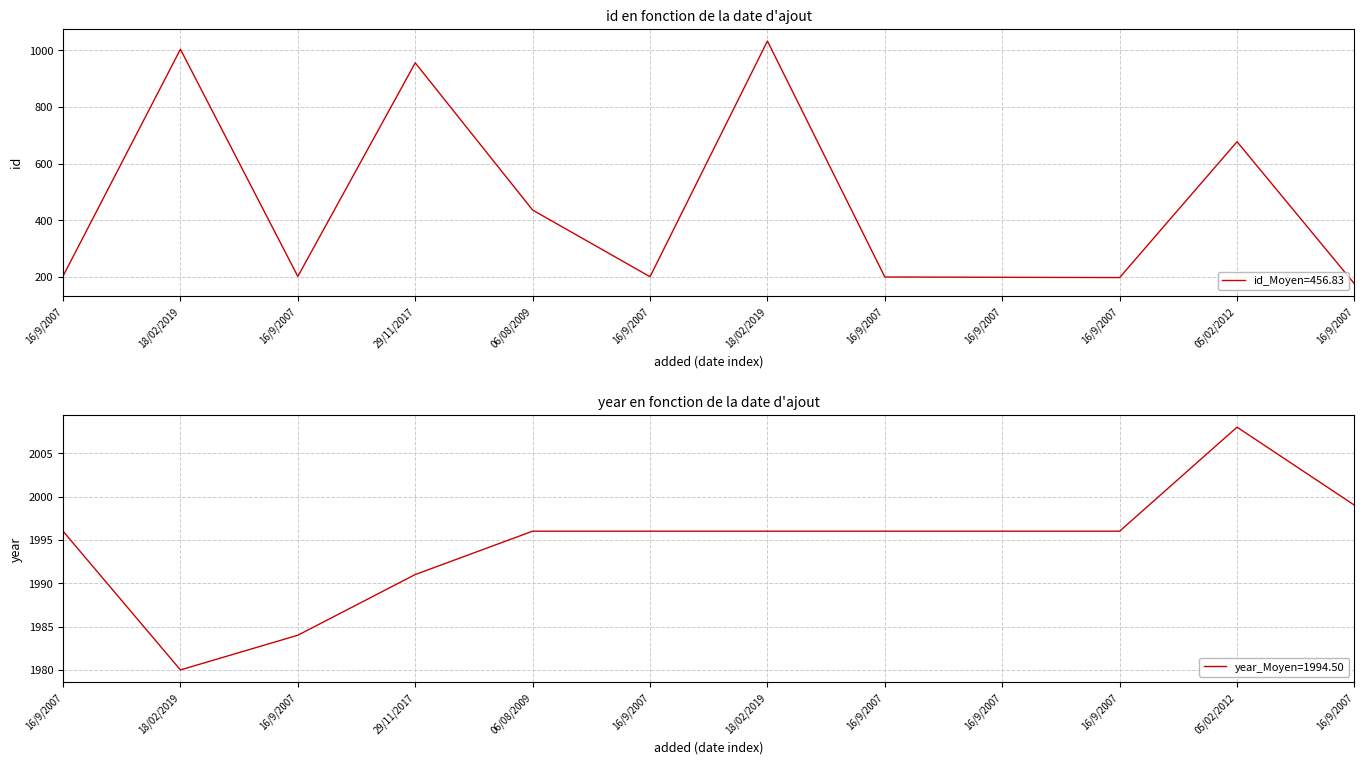

List the series in order of their overall mean, highest first.

year, id